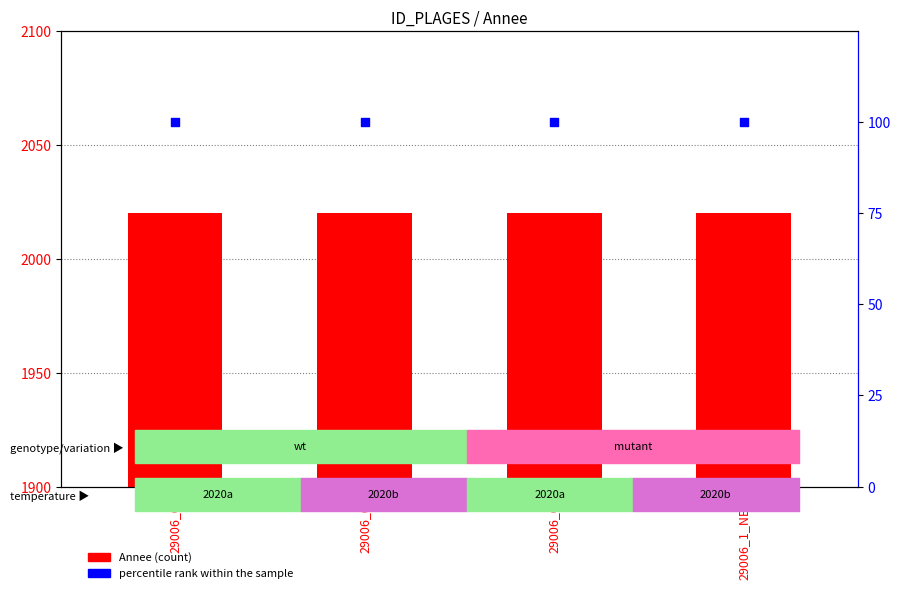

Which series has the largest total across all categories?

Annee